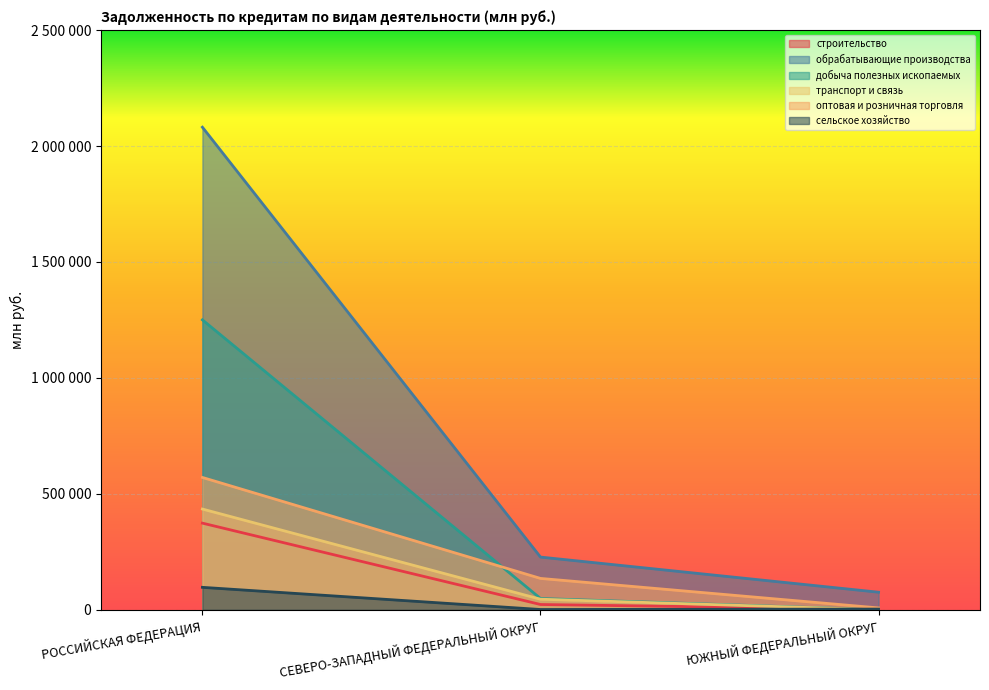

What are all the series names shown in the legend?

строительство, обрабатывающие производства, добыча полезных ископаемых, транспорт и связь, оптовая и розничная торговля, сельское хозяйство